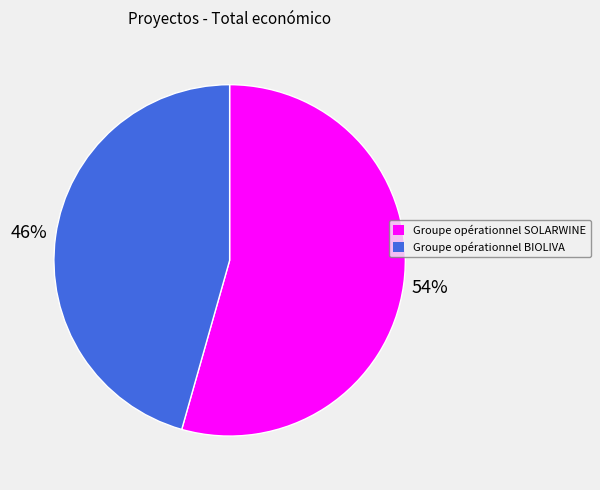

Which slice is the smallest?

Groupe opérationnel BIOLIVA